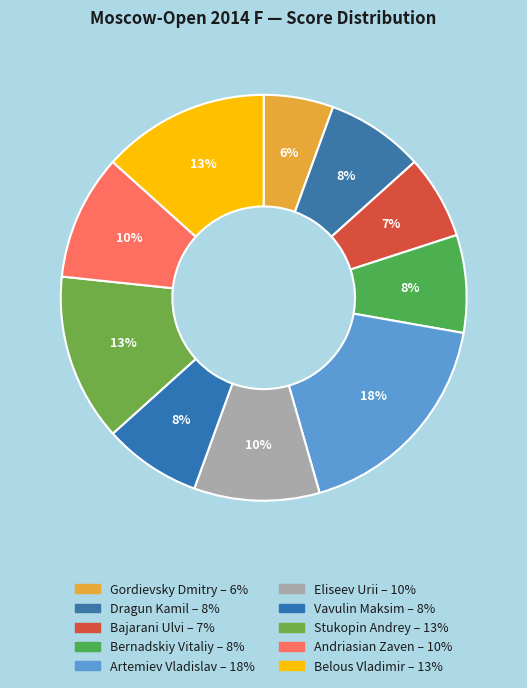

Count the number of slices in the pie.

10